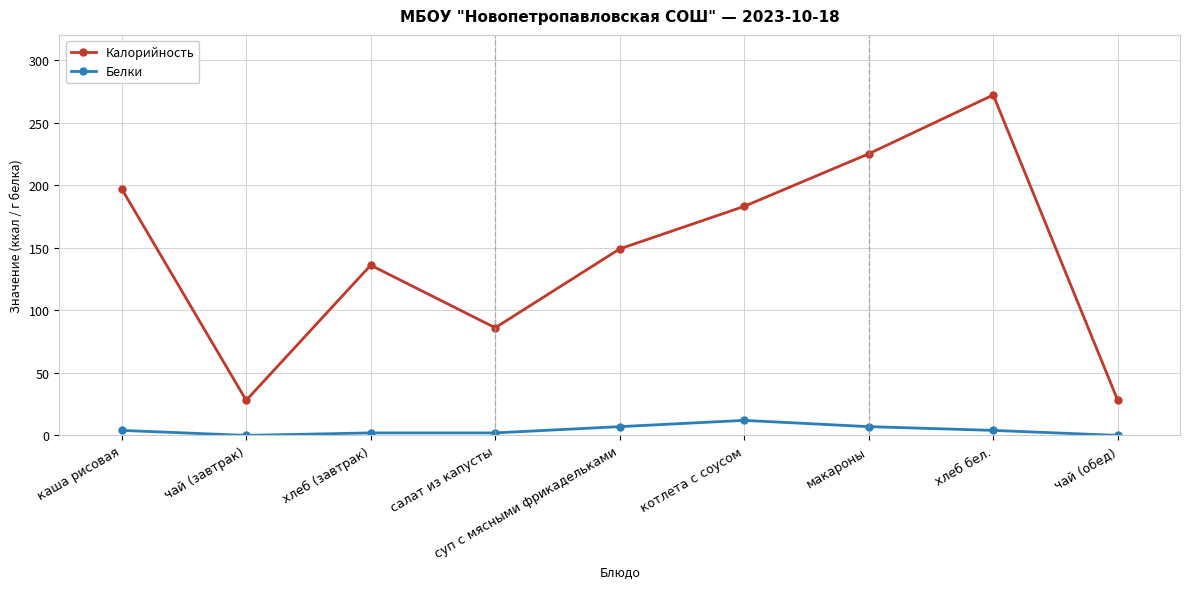

Reading right to left, list all the values displayed in this chart.

Калорийность: чай (обед)=28	хлеб бел.=272	макароны=225	котлета с соусом=183	суп с мясными фрикадельками=149	салат из капусты=86	хлеб (завтрак)=136	чай (завтрак)=28	каша рисовая=197
Белки: чай (обед)=0	хлеб бел.=4	макароны=7	котлета с соусом=12	суп с мясными фрикадельками=7	салат из капусты=2	хлеб (завтрак)=2	чай (завтрак)=0	каша рисовая=4